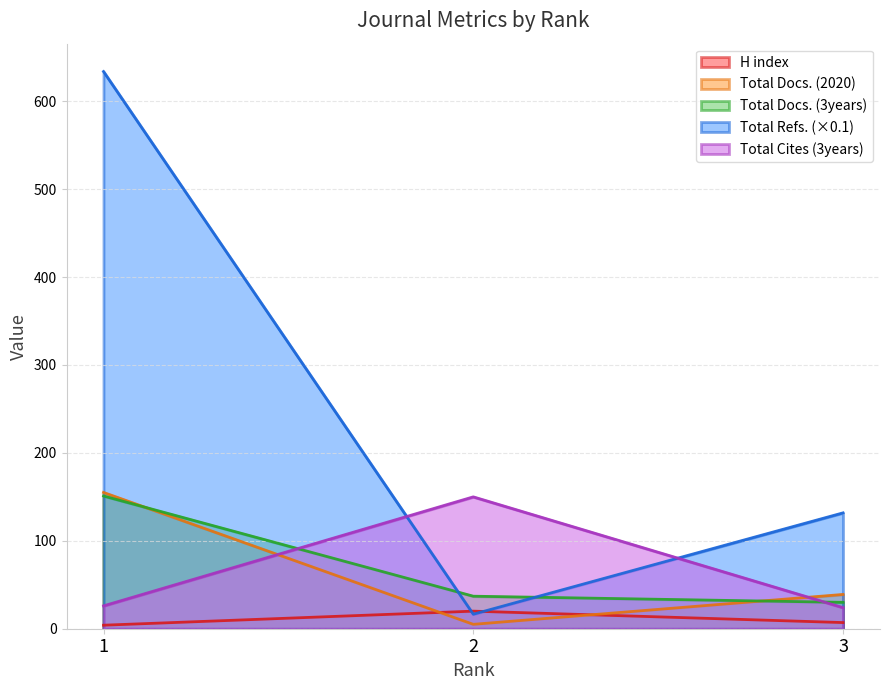

What is the difference between the highest and lowest values at 3?

124.8